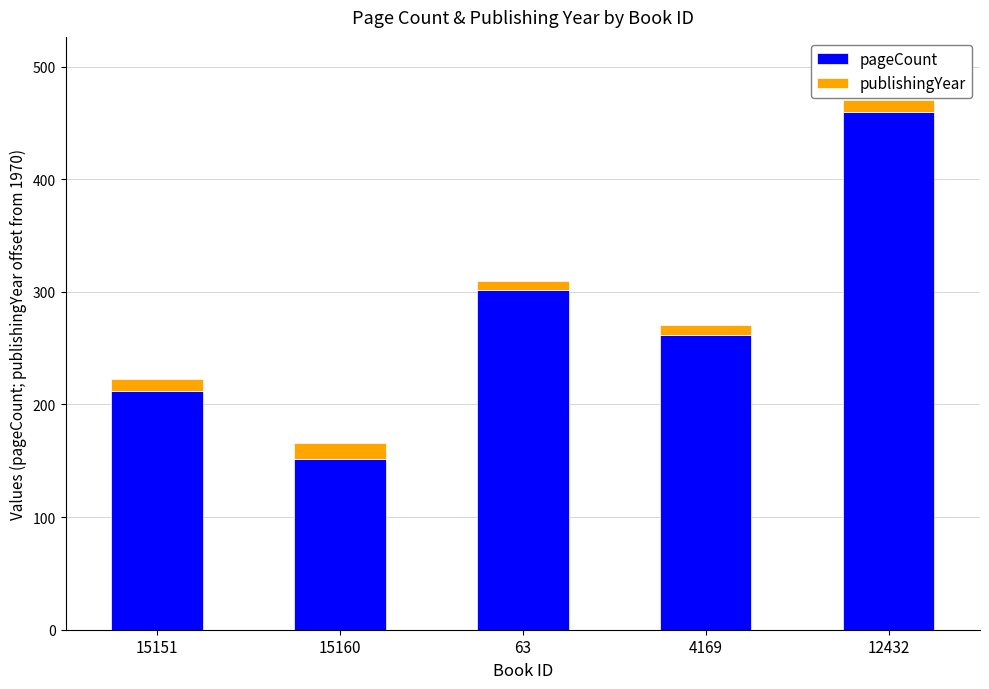

How many bars are there in total?

5